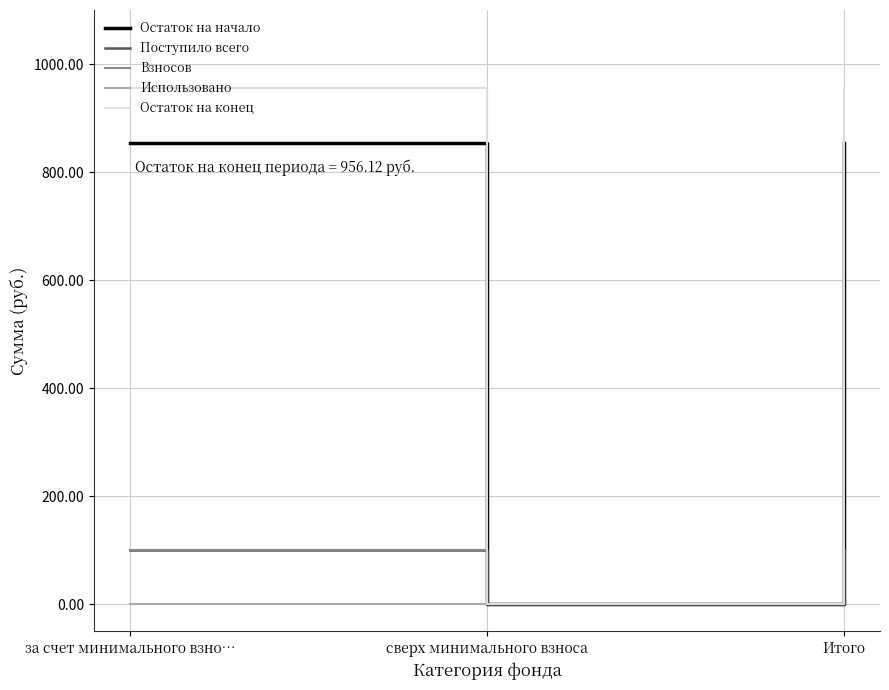

At how many categories does at least one series exceed 794?

2